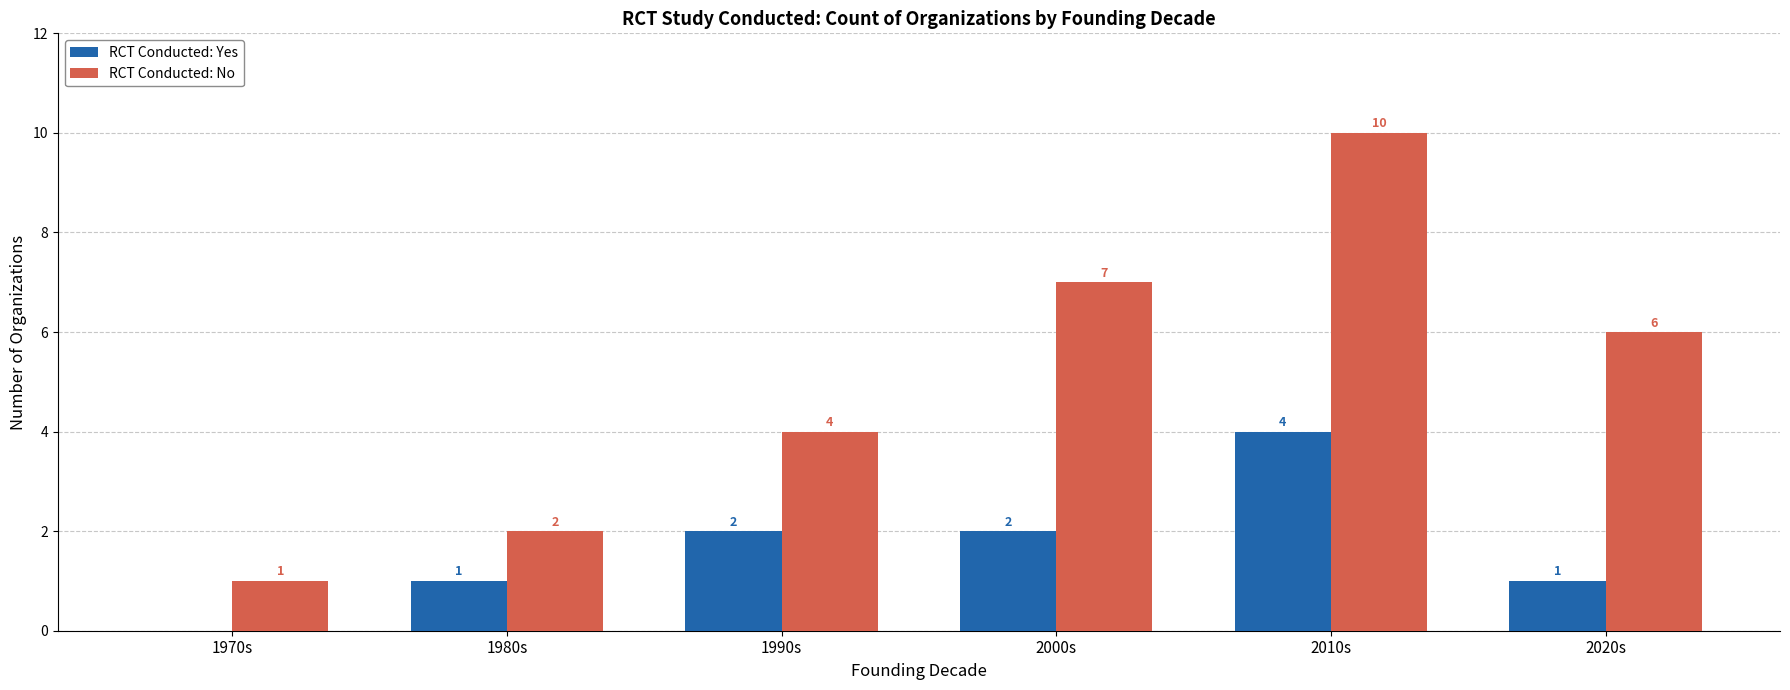

Which series has the largest total across all categories?

RCT Conducted: No